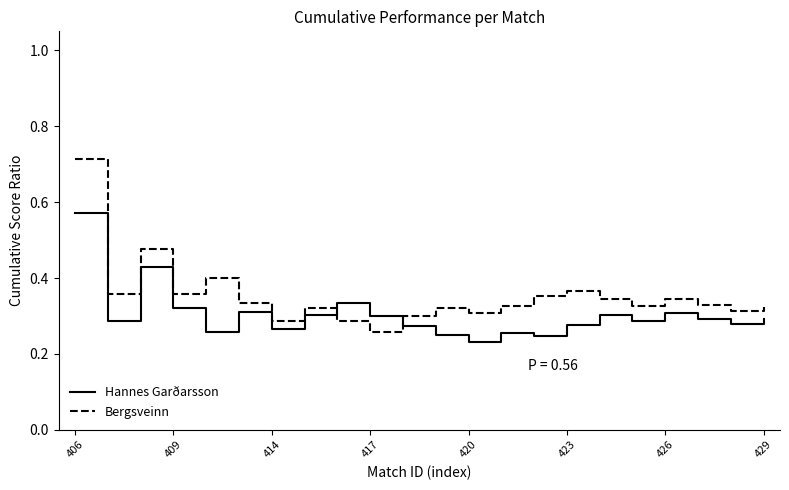

What are all the series names shown in the legend?

Hannes Garðarsson, Bergsveinn